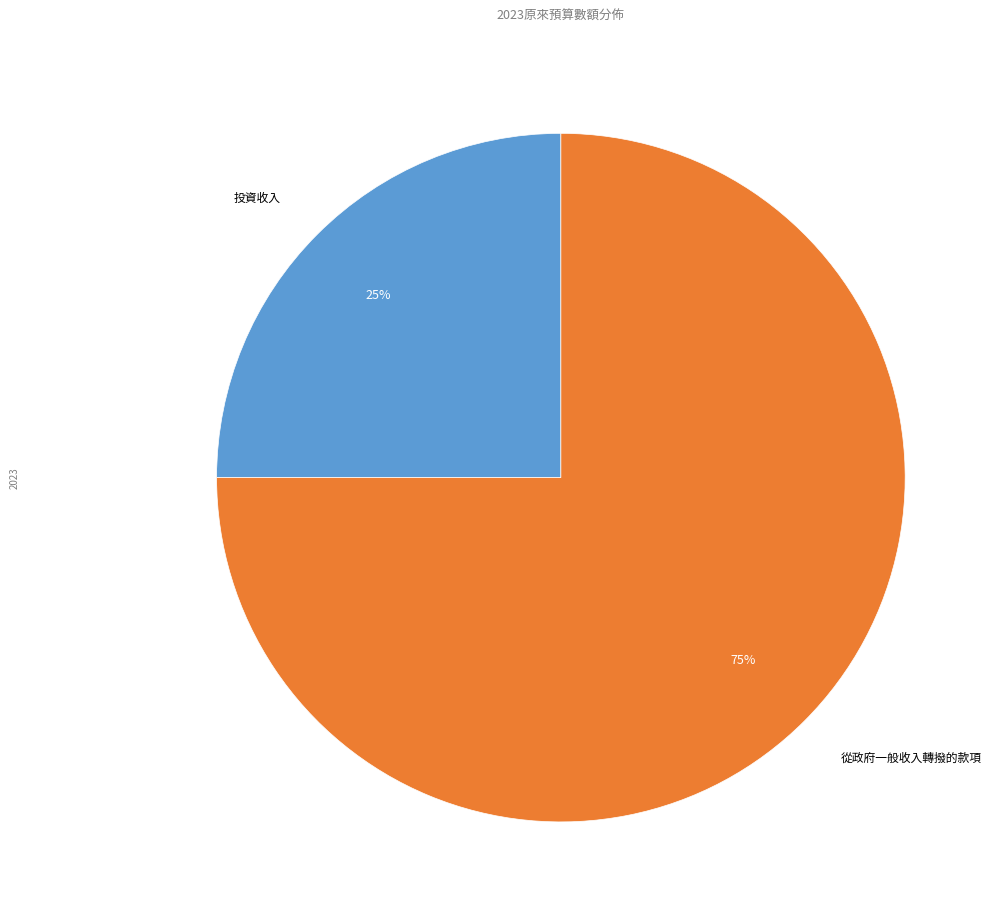

How many segments does this pie chart have?

2